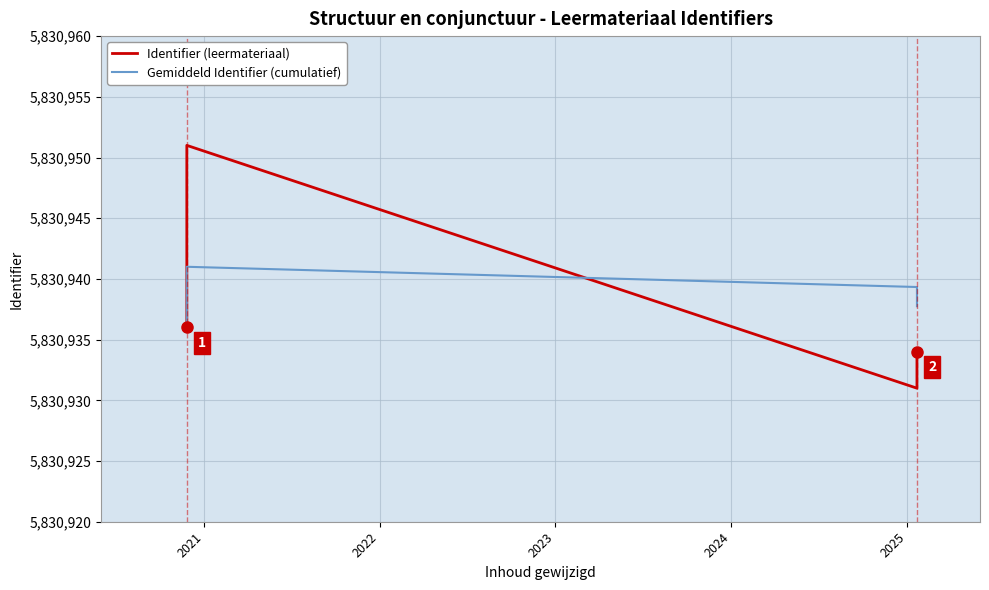

What is the value of the Identifier (leermateriaal) point at the 7th from the left?

5830932.0